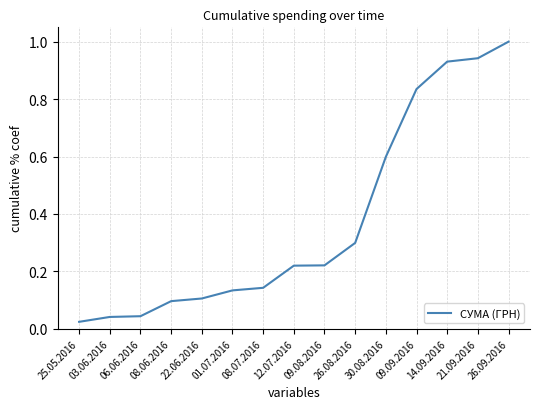

How many lines are shown in the chart?

1